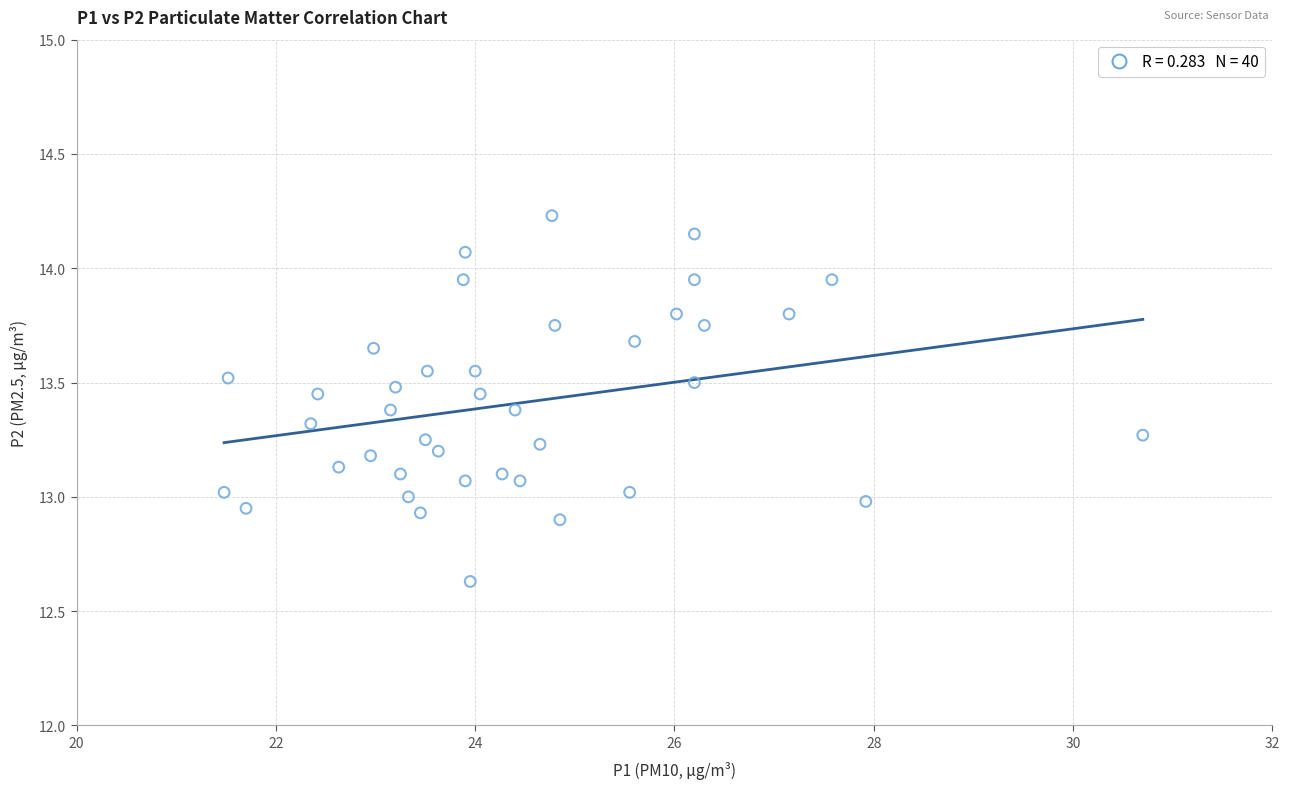

What is the range of X values (max minus min)?

9.2